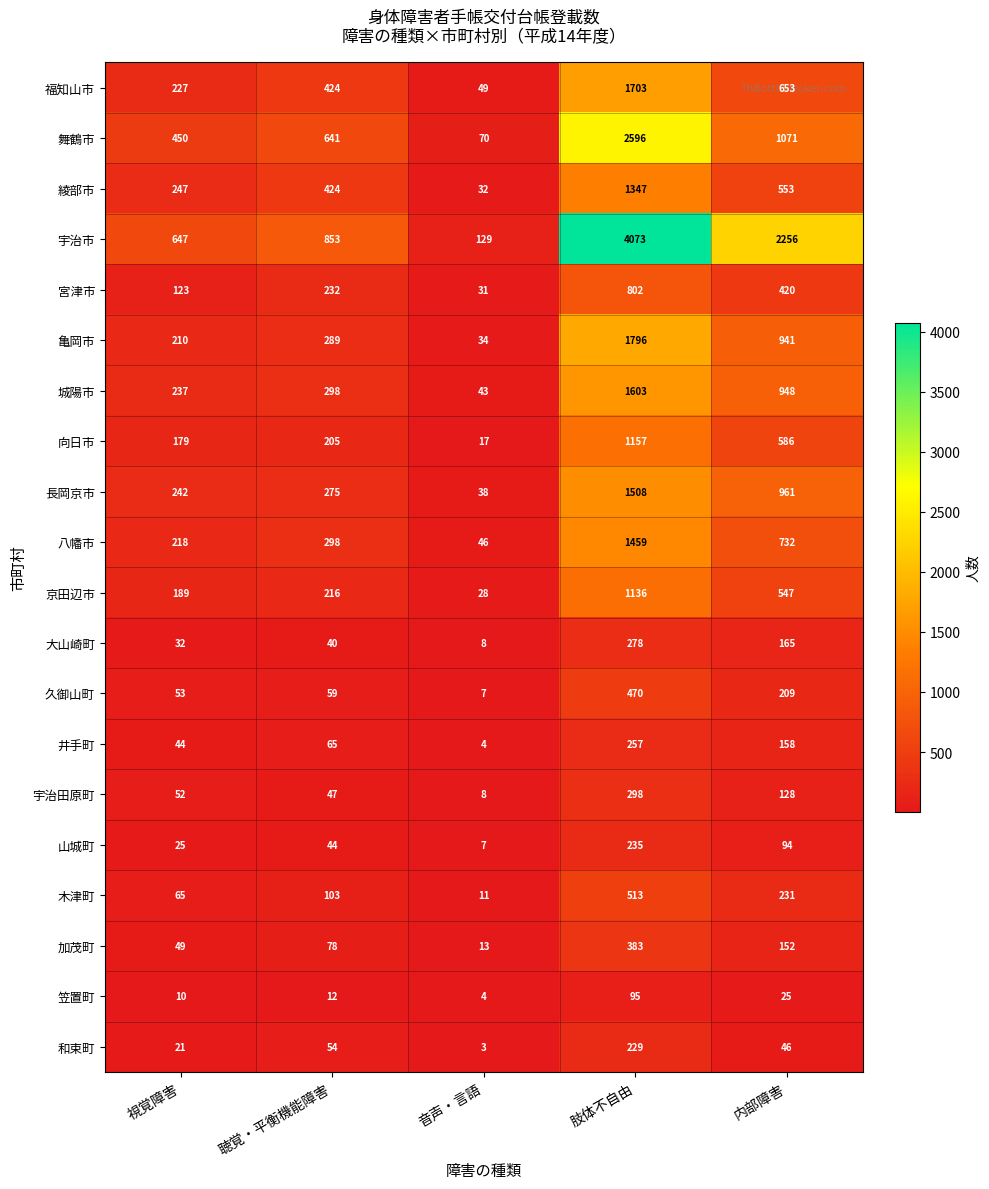

What is the total value across all series at 視覚障害?

3320